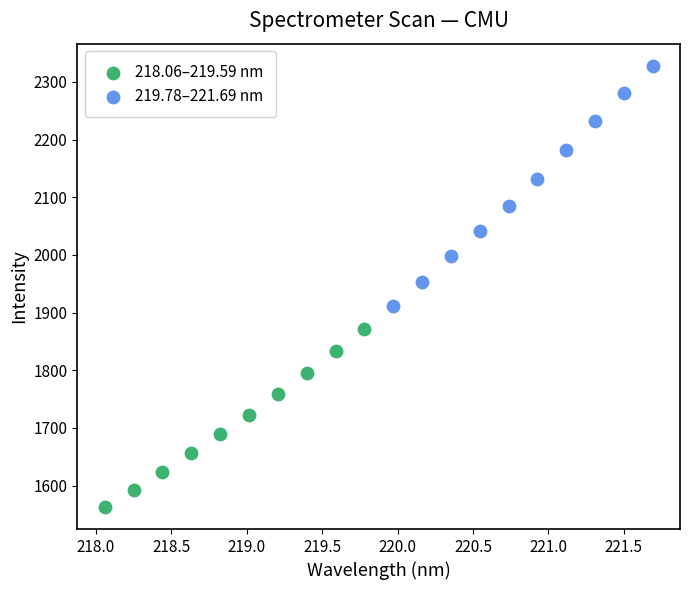

Which series has the widest spread of Y values?

219.78–221.69 nm